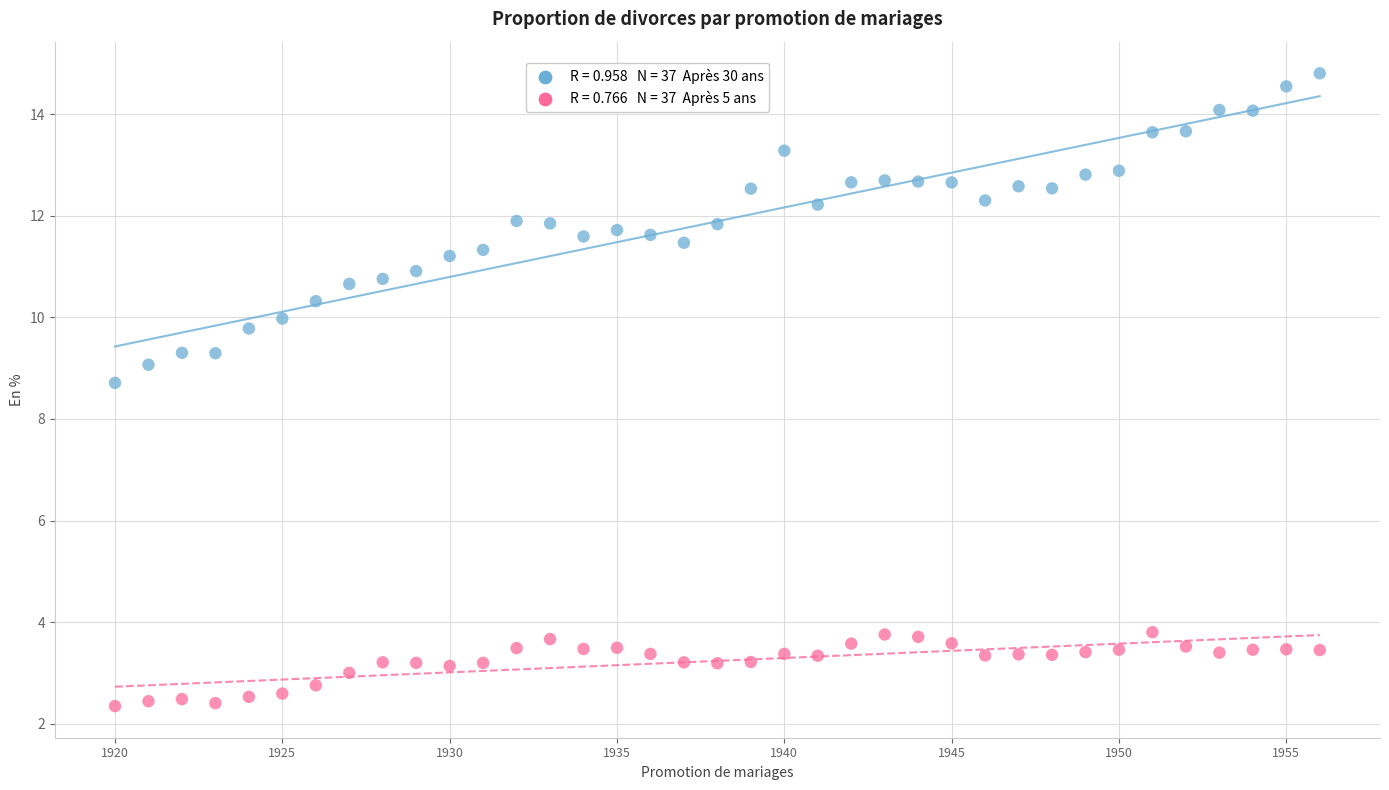

Across all data points, what is the range of Y values (max minus min)?

12.5